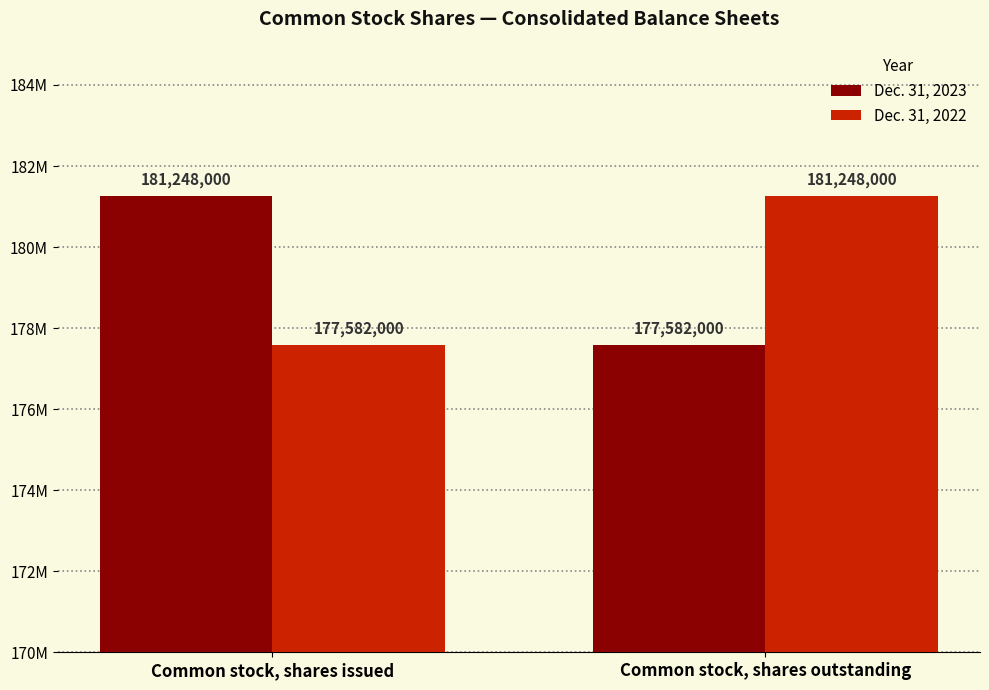

Are the bars grouped side by side (vs. stacked)?

Yes